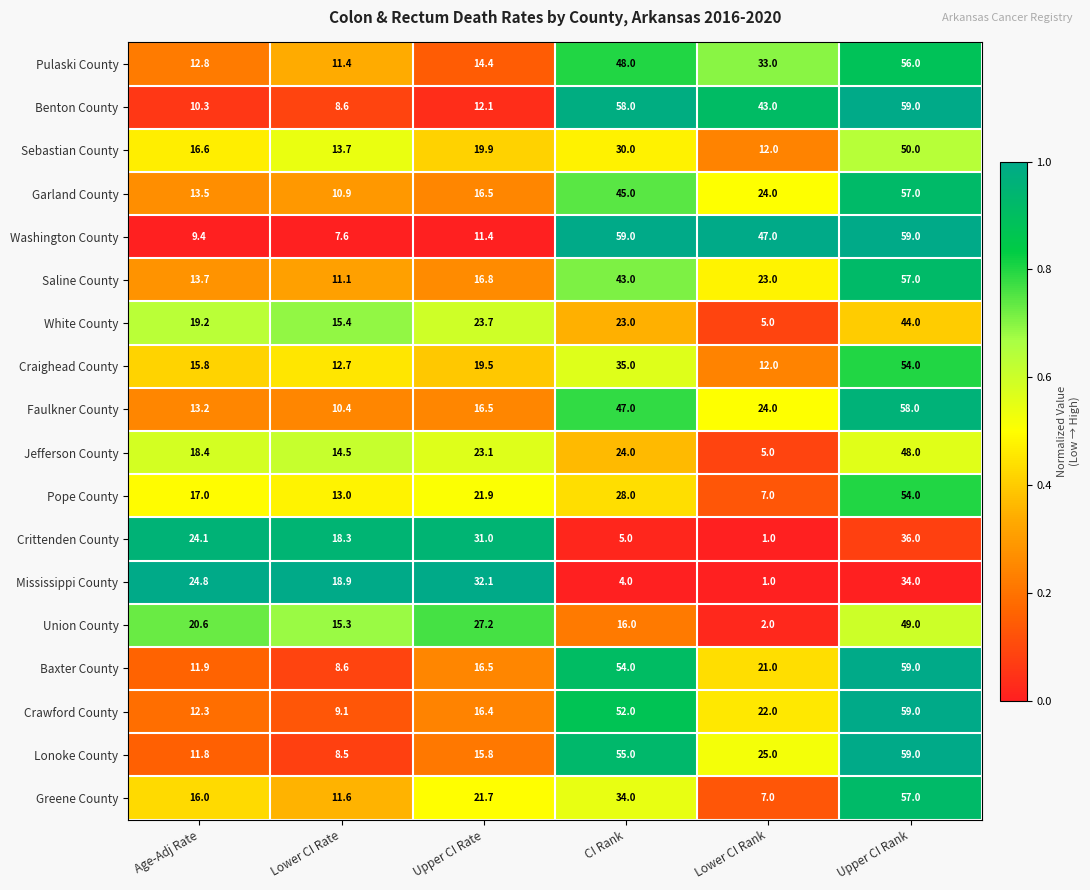

What is the difference between the Lonoke County values at CI Rank and Lower CI Rank?

30.0